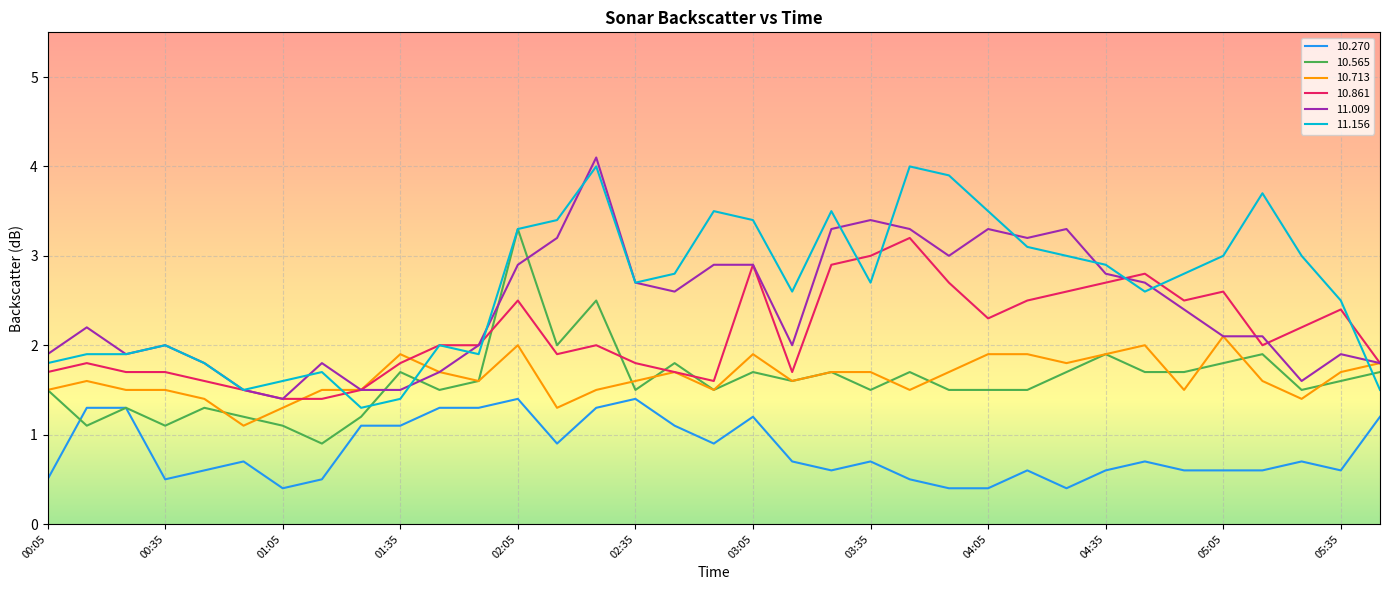

True or false: 10.270 and 11.156 cross at least once.

False